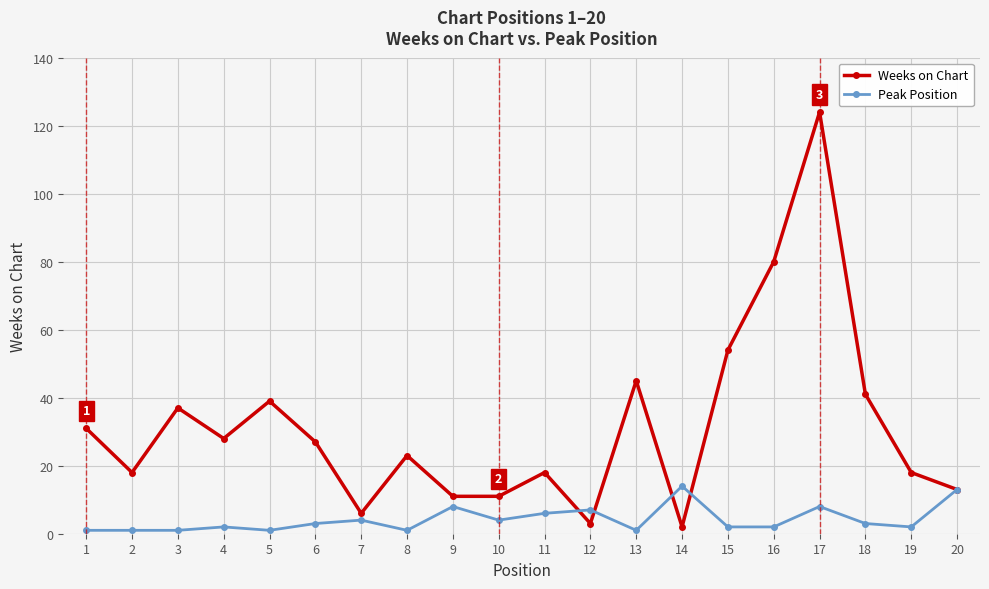

The Weeks on Chart series shows 21 at 20. True or false?

False